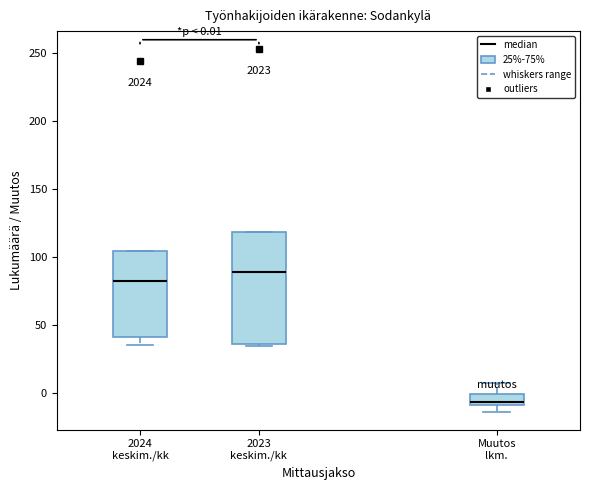

Which box has the highest median line?

2023 keskim./kk